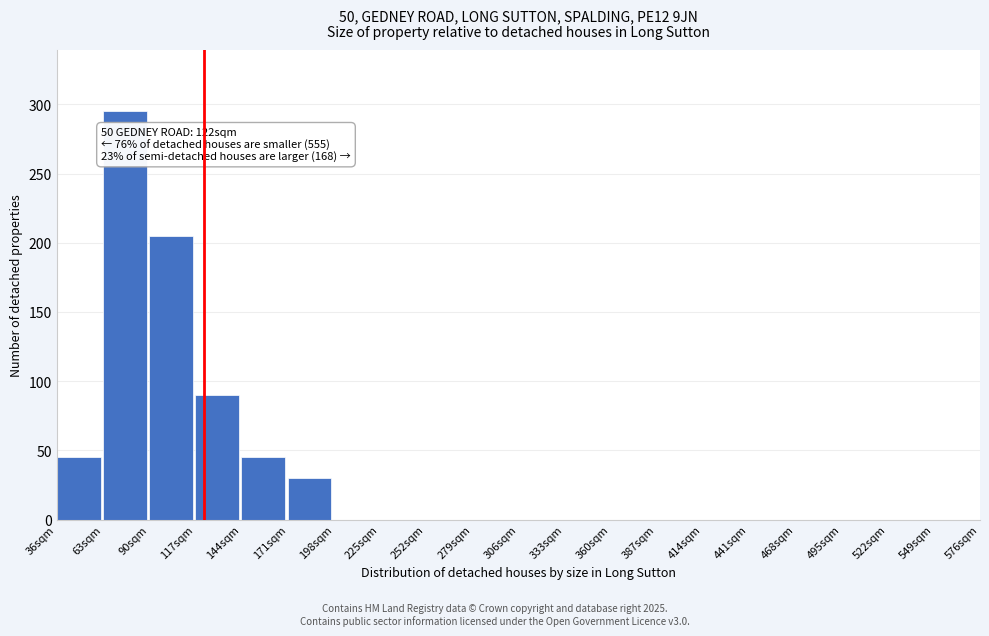

Reading right to left, list all the values displayed in this chart.

549sqm=0	522sqm=0	495sqm=0	468sqm=0	441sqm=0	414sqm=0	387sqm=0	360sqm=0	333sqm=0	306sqm=0	279sqm=0	252sqm=0	225sqm=0	198sqm=0	171sqm=30	144sqm=45	117sqm=90	90sqm=205	63sqm=295	36sqm=45